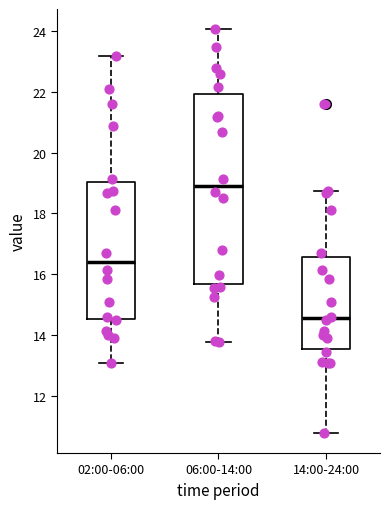

Which box's median line is the lowest?

14:00-24:00